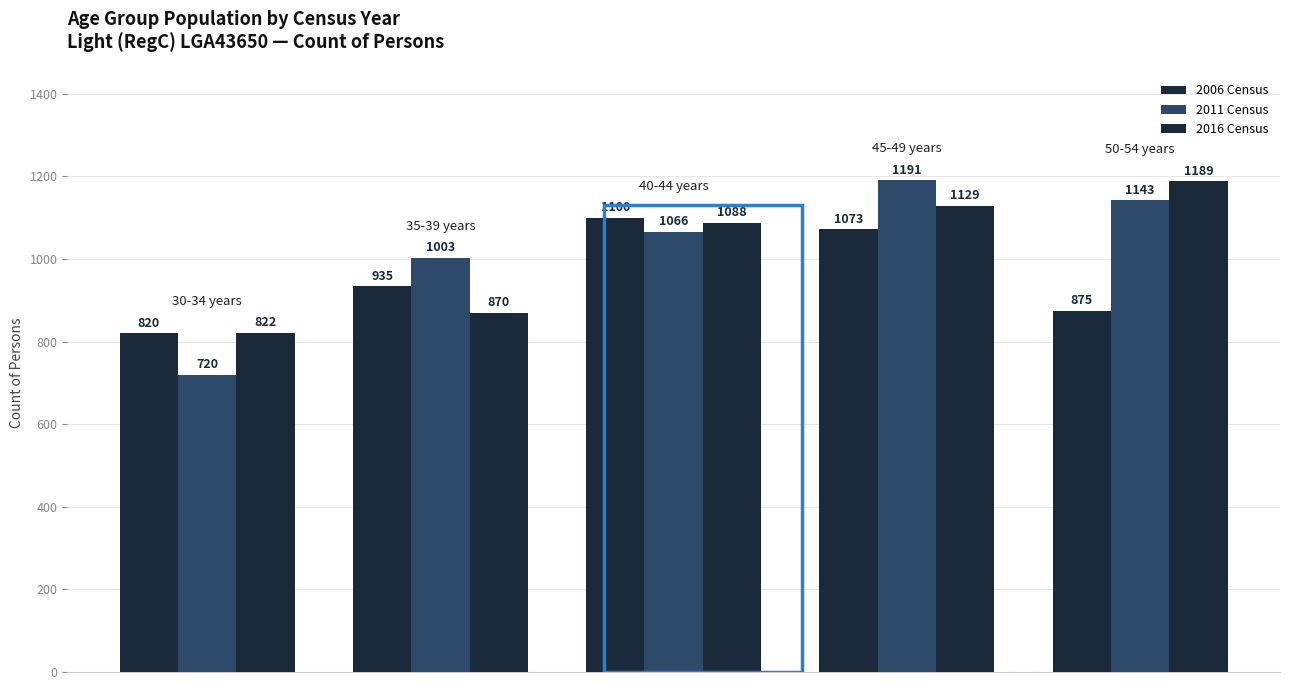

Count the number of categories in the chart.

5